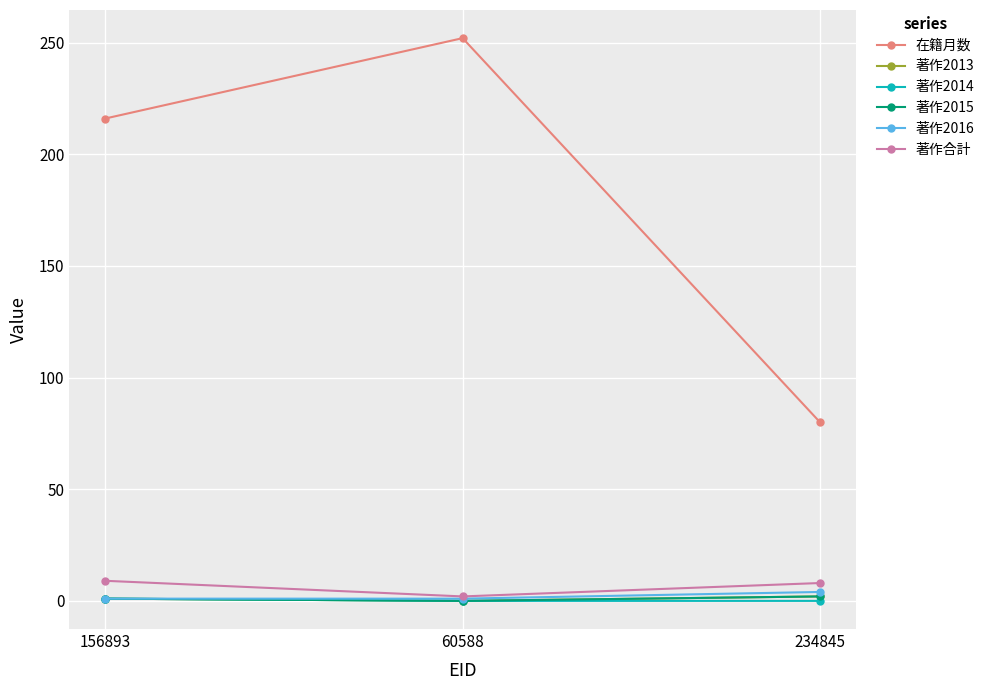

What is the spread (max minus min) of values at 234845?

80